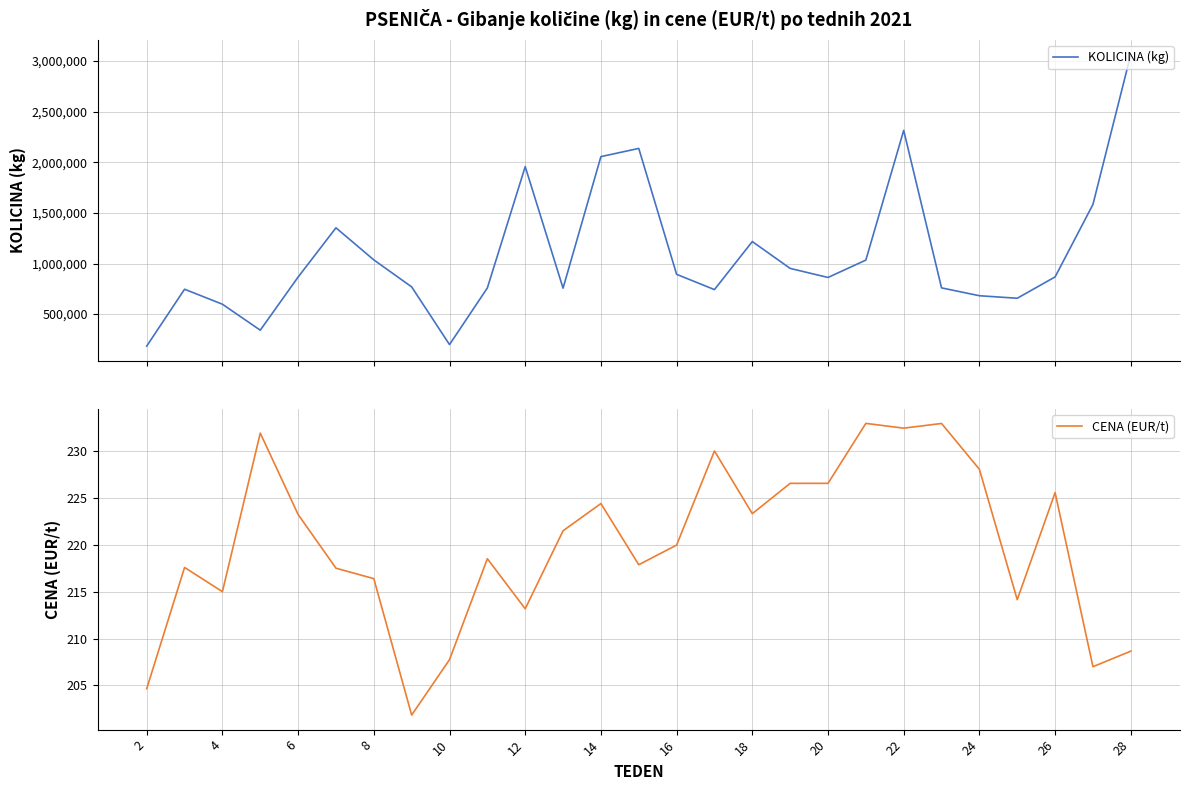

The CENA (EUR/t) series shows 147.8 at 8. True or false?

False